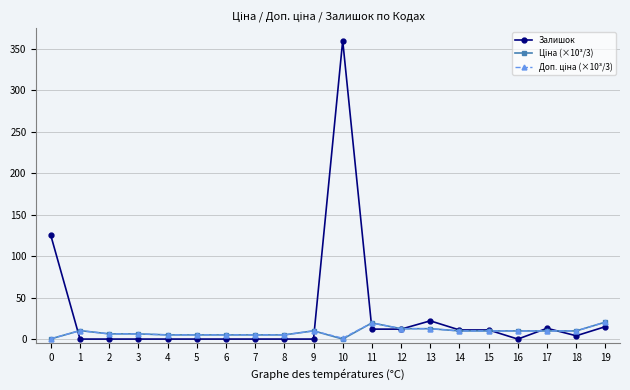

At which category is the sum across all series the highest?

10